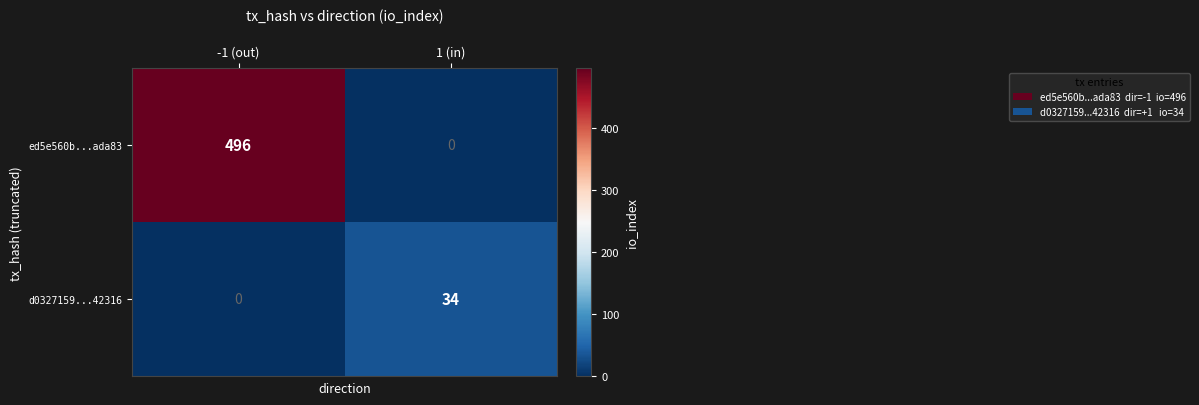

At 1 (in), list the series in order from largest to smallest.

d0327159...42316, ed5e560b...ada83